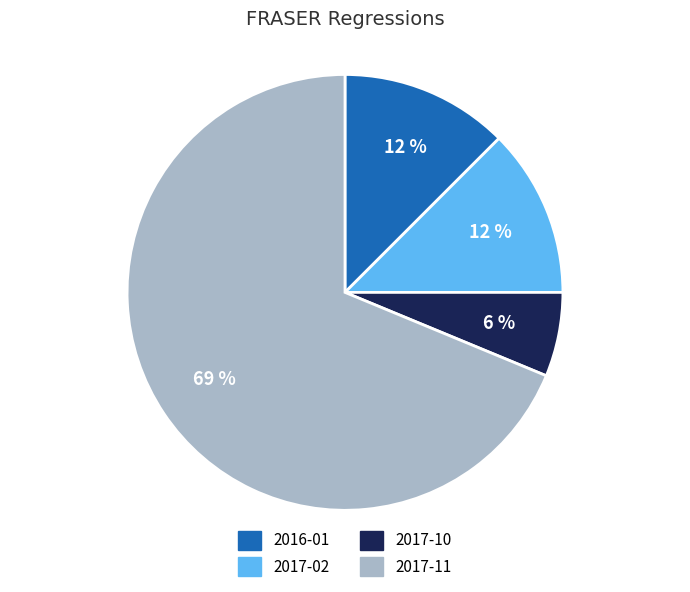

Which has a higher value, 2016-01 or 2017-11?

2017-11